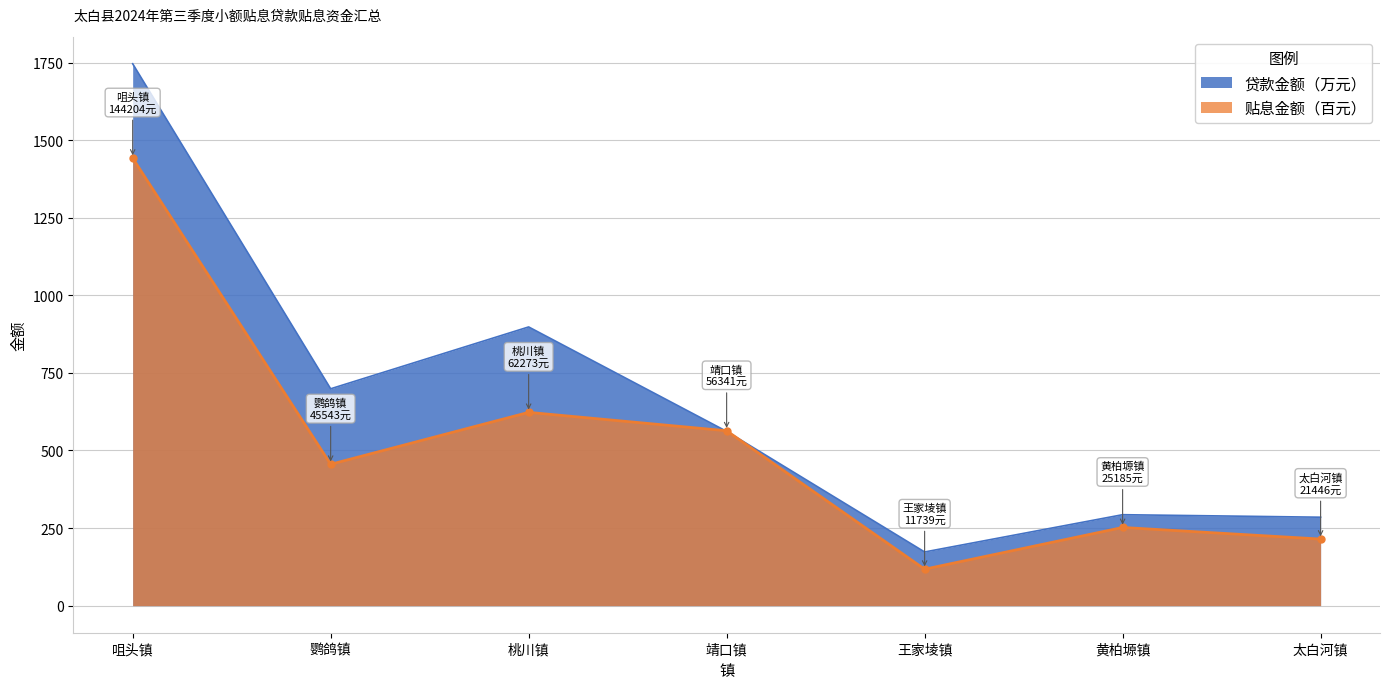

Reading left to right, extract all data points from this chart.

贷款金额（万元）: 咀头镇=1746.0	鹦鸽镇=698.7	桃川镇=898.0	靖口镇=561.5	王家堎镇=172.9	黄柏塬镇=293.0	太白河镇=284.9
贴息金额（元）: 咀头镇=1442.0	鹦鸽镇=455.4	桃川镇=622.7	靖口镇=563.4	王家堎镇=117.4	黄柏塬镇=251.9	太白河镇=214.5